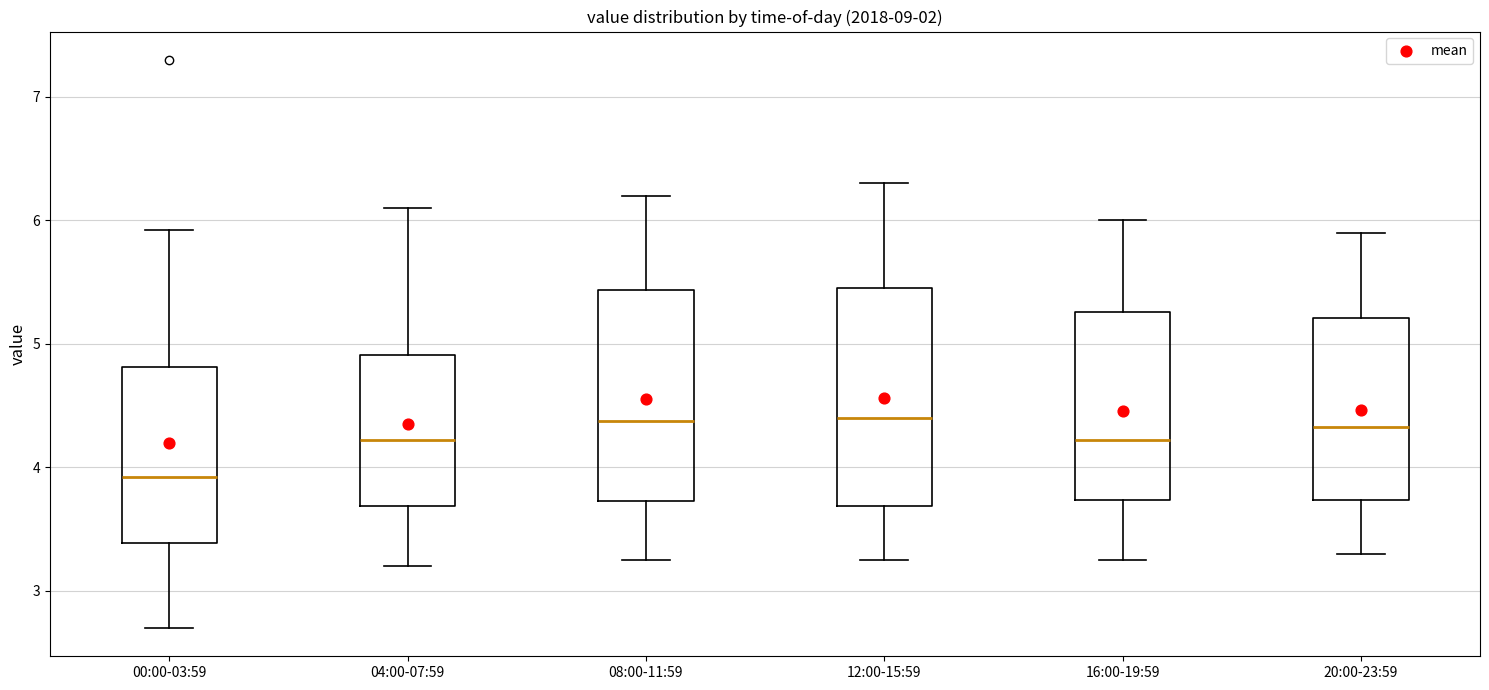

Where does the upper whisker of the box for 04:00-07:59 end on the y-axis? The values are not printed on the chart, so give them approximately, as read against the axis.

6.1